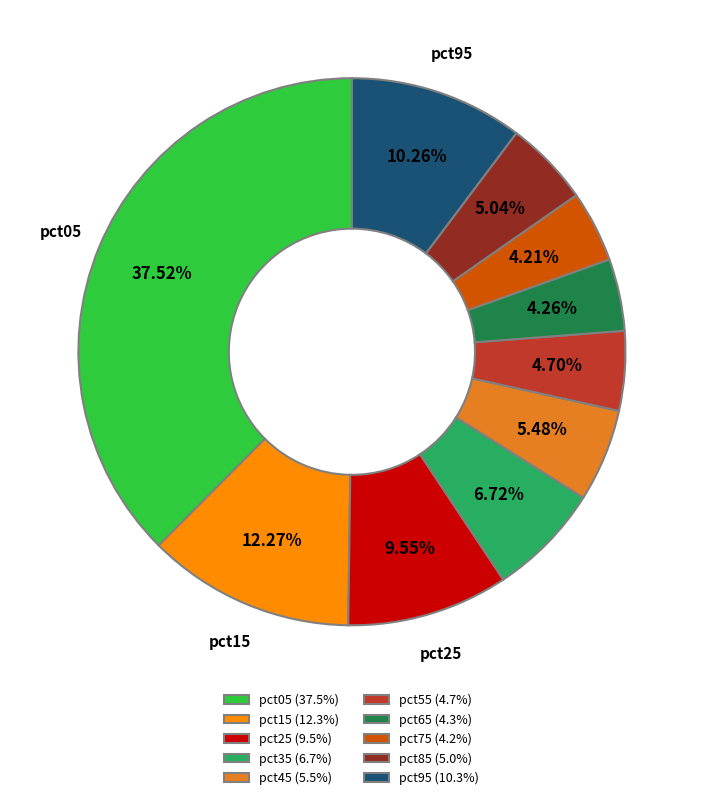

How many slices are in this pie chart?

10